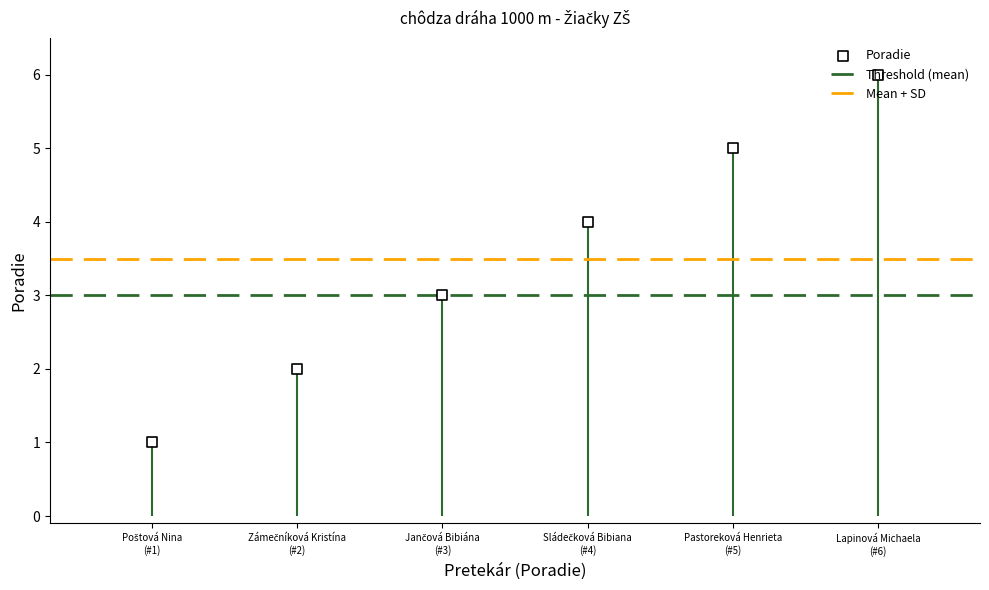

What is the ratio of the value at Lapinová Michaela (#6) to the value at Sládečková Bibiana (#4)?

1.5